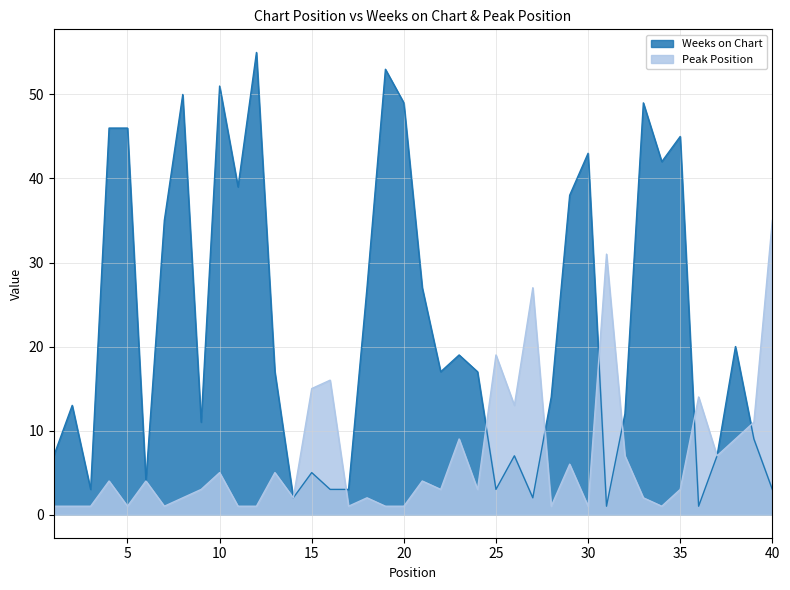

How many data points in Weeks on Chart are less than 17?

19